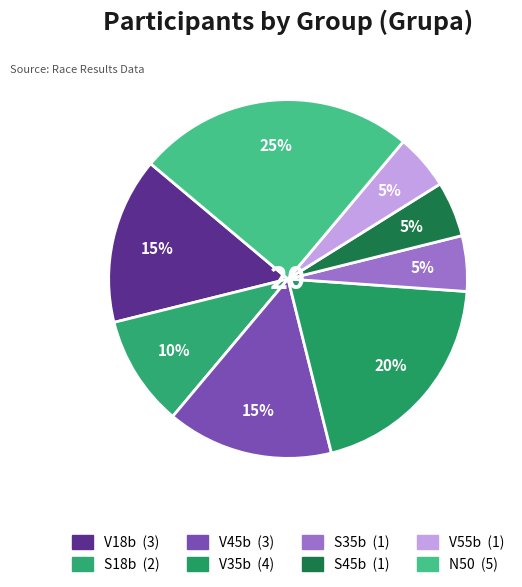

Which category has the smallest portion of the pie?

S35b